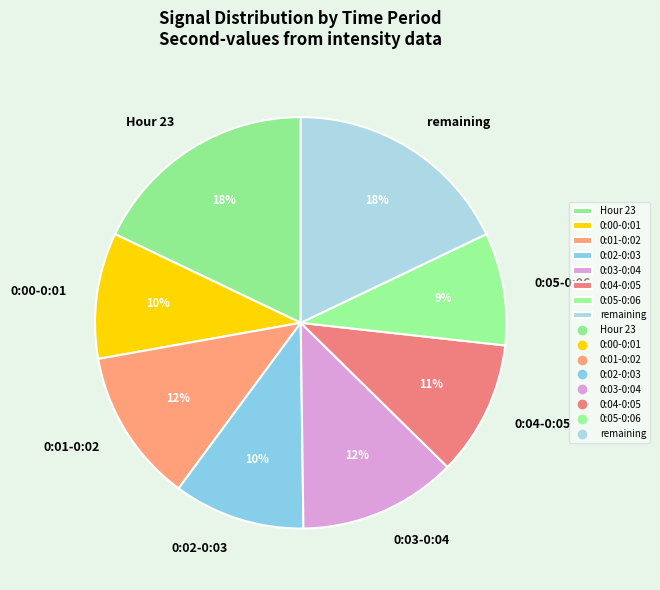

Between Hour 23 and 0:03-0:04, which is larger?

Hour 23